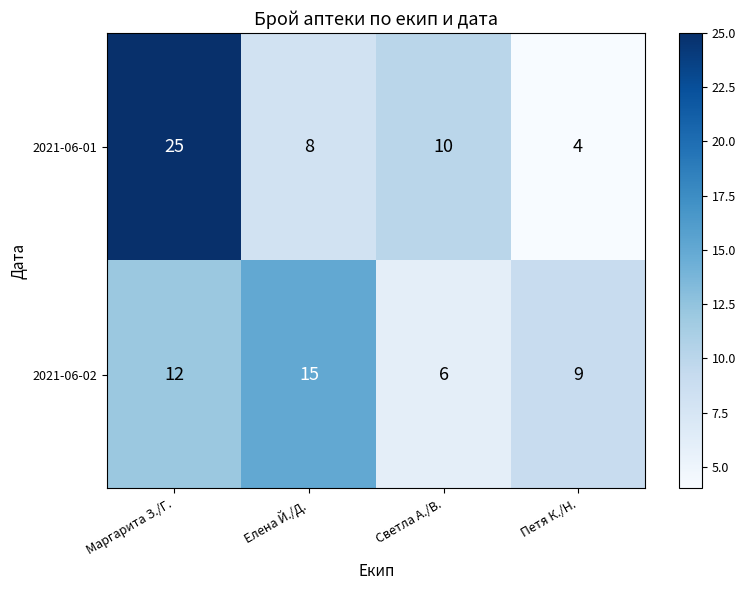

Which category has the lowest value in the 2021-06-01 series?

Петя К./Н.